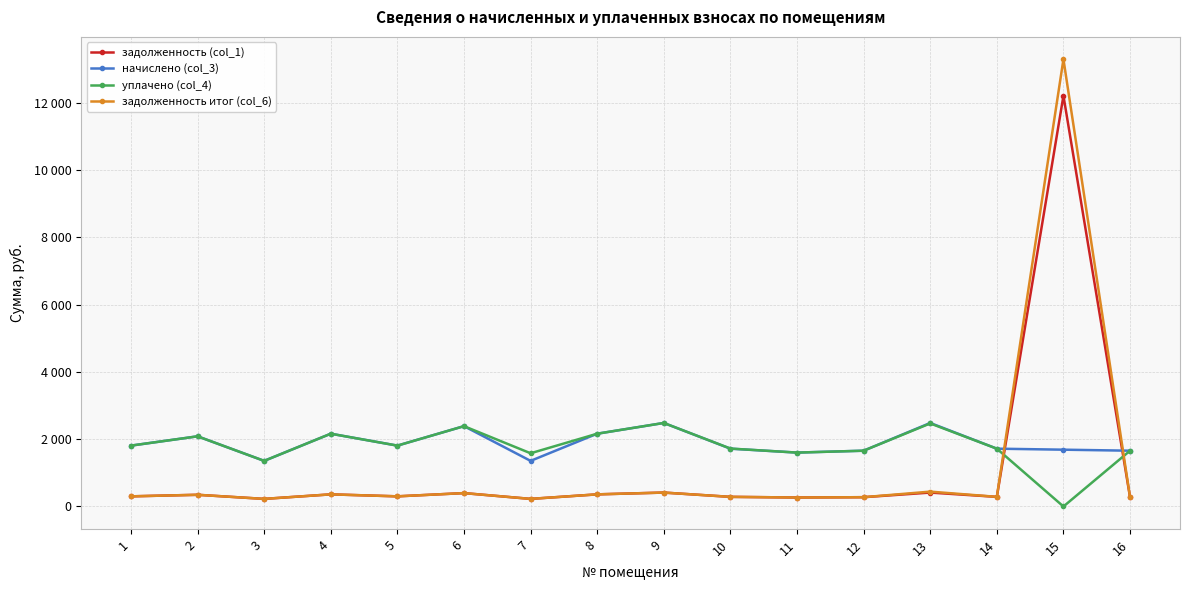

Which series has the largest total across all categories?

начислено (col_3)